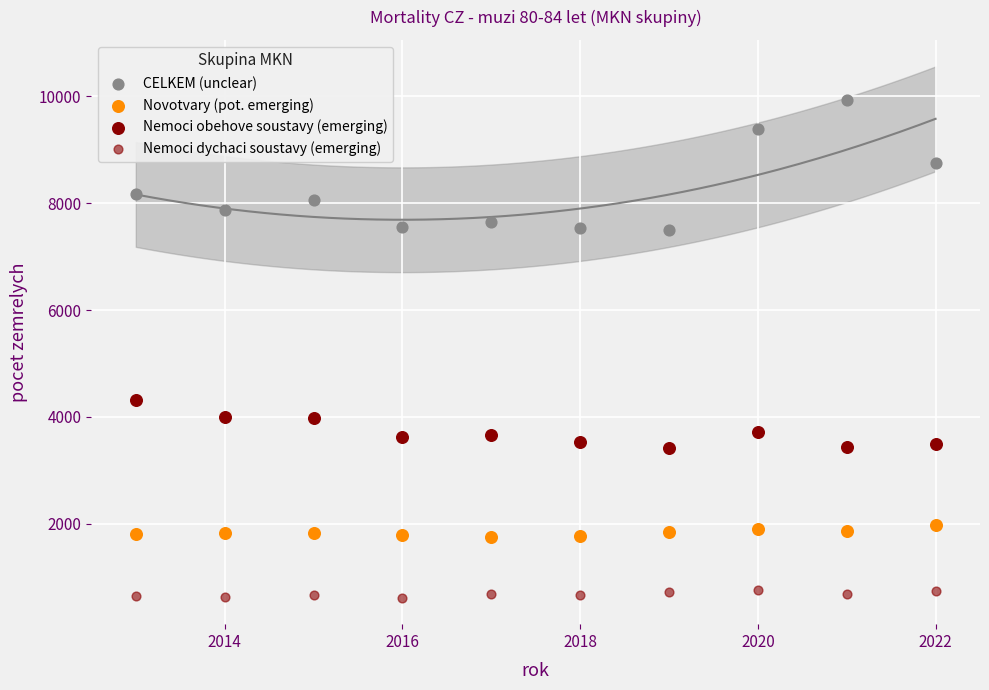

How many data points are displayed?

40